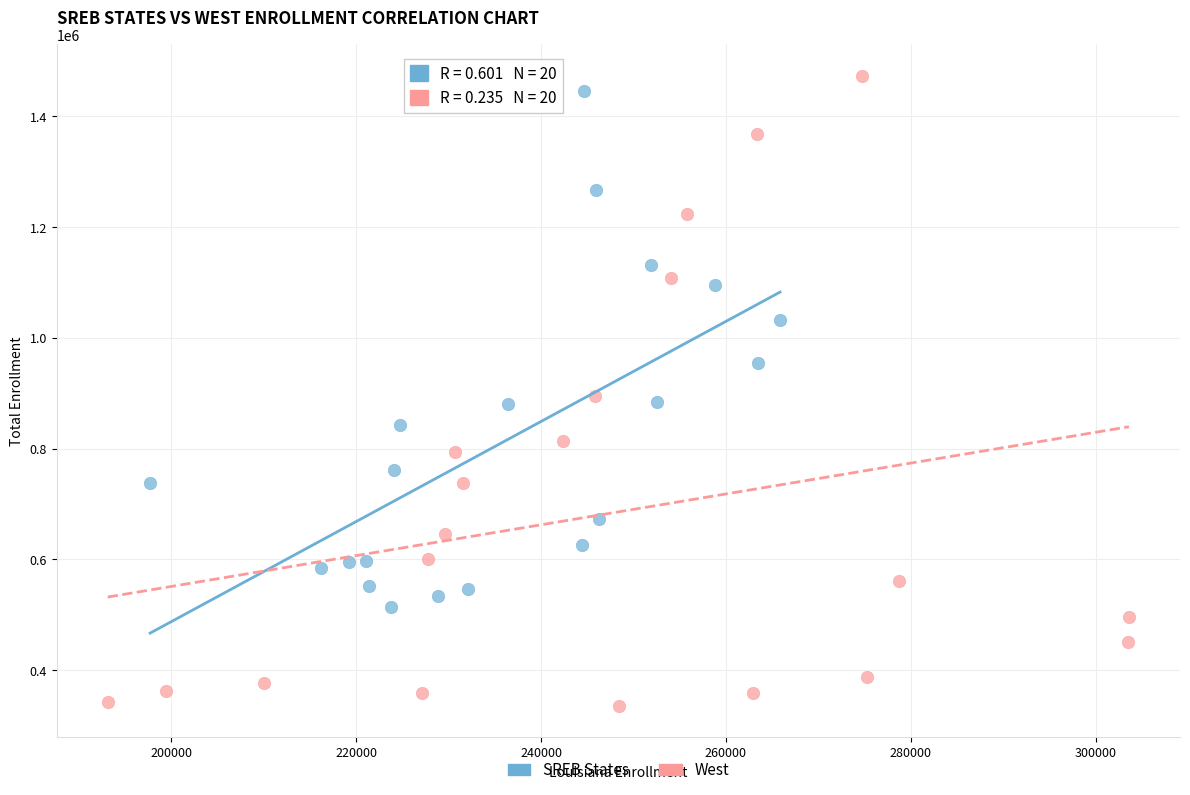

Which series contains the lowest Y value?

West